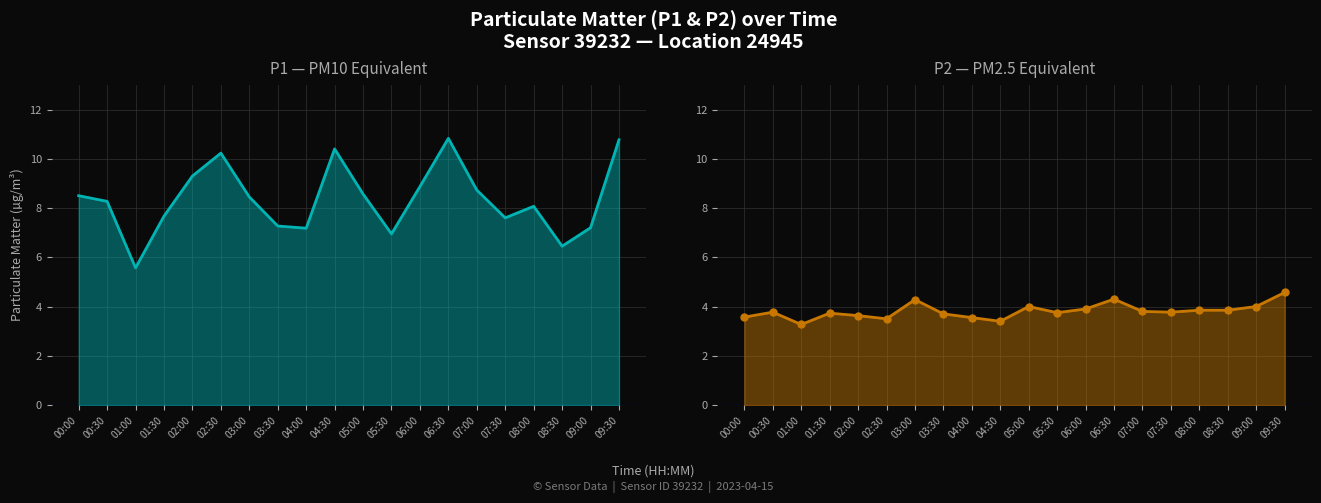

Rank the series by their average value, from highest to lowest.

P1 line, P2 line